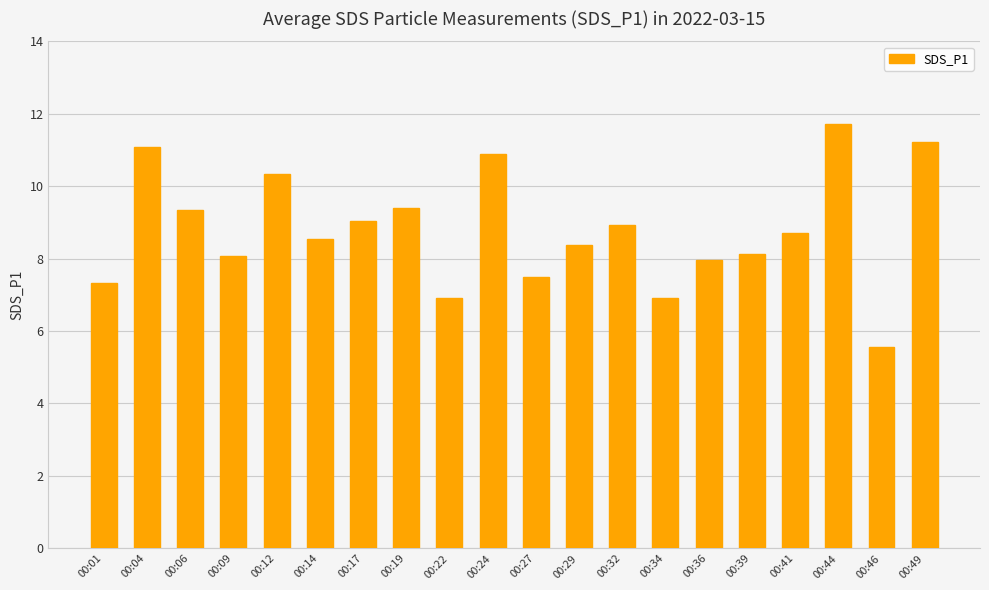

Reading left to right, what are all the values shown in this chart?

00:01=7.3	00:04=11.1	00:06=9.3	00:09=8.1	00:12=10.3	00:14=8.5	00:17=9.0	00:19=9.4	00:22=6.9	00:24=10.9	00:27=7.5	00:29=8.4	00:32=8.9	00:34=6.9	00:36=8.0	00:39=8.1	00:41=8.7	00:44=11.7	00:46=5.6	00:49=11.2